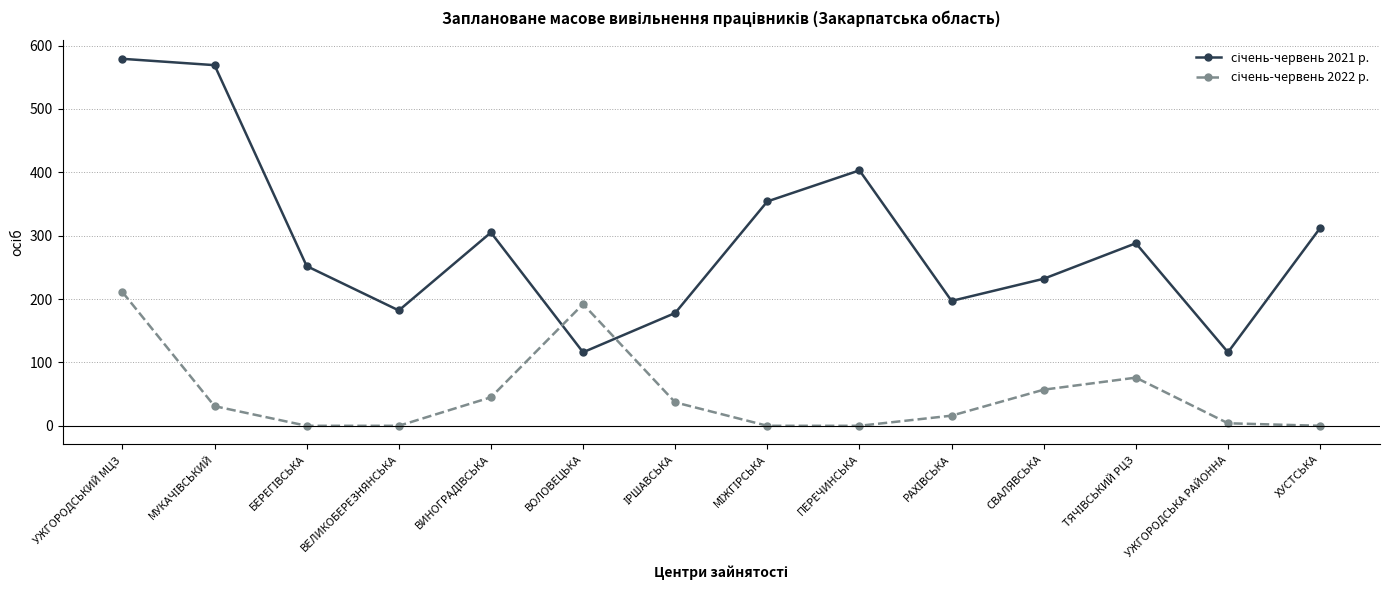

At how many categories does at least one series exceed 123?

13